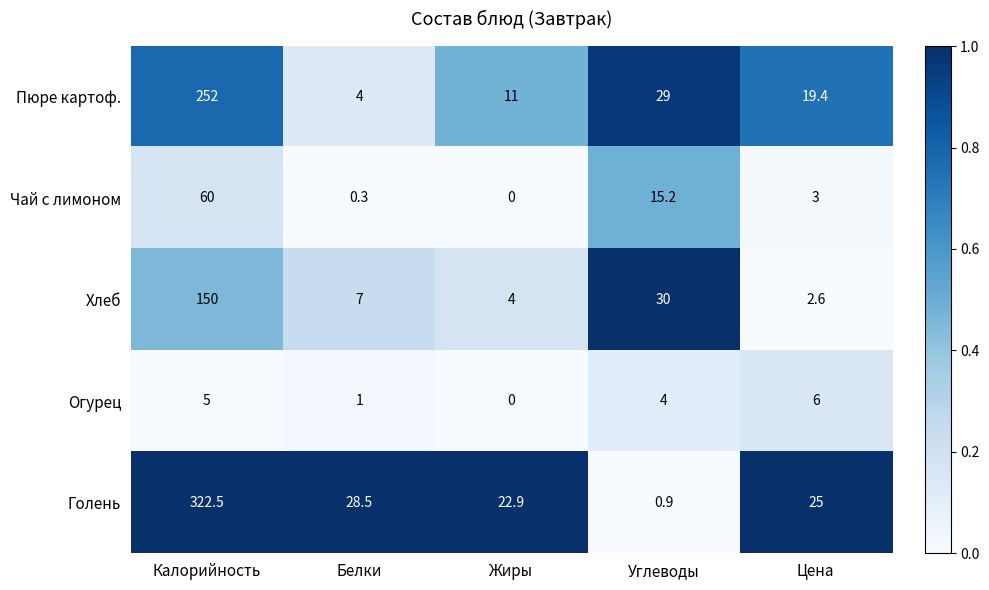

Rank the series at Цена from highest to lowest value.

Голень, Пюре картоф., Огурец, Чай с лимоном, Хлеб